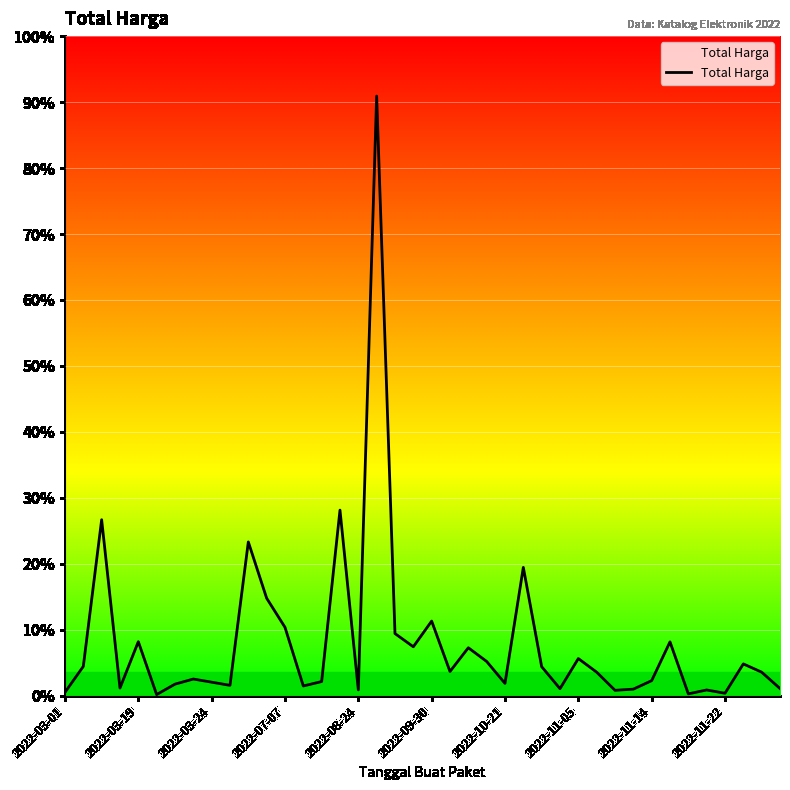

Reading left to right, transcribe all the data shown in this chart.

6936000	59935000	359500000	15787200	110389990	2395750	23680800	34132505	27720000	21231000	314121780	199200000	139800000	19950000	29000000	379075000	12000000	1224682000	127000000	100000000	152477000	49478000	98000000	70000000	25200000	262118150	59375000	14400000	75920000	48140000	11100000	13442000	30800000	110000000	3825000	11800000	5093000	65000000	48140000	14750000